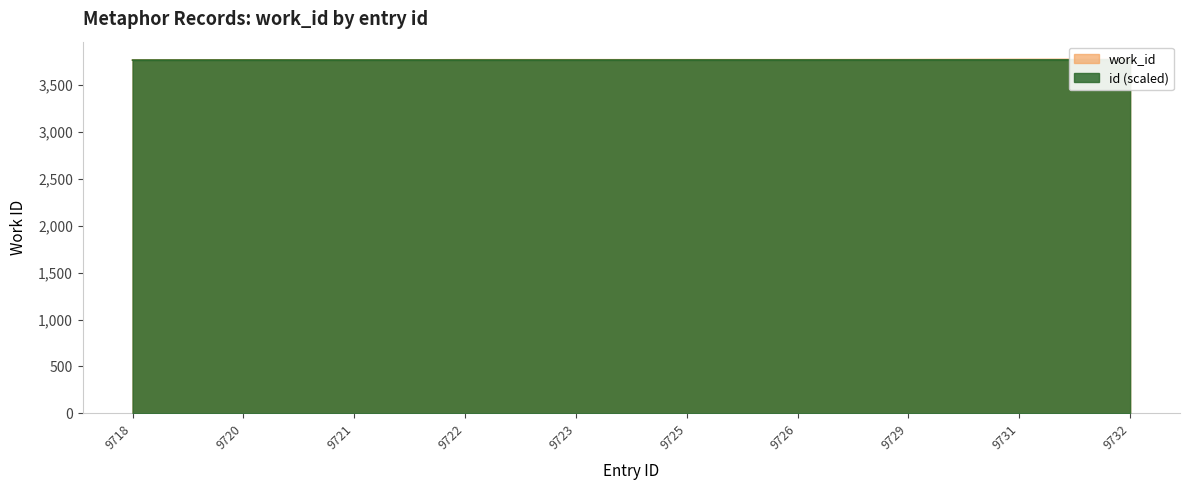

At which label does the data first exceed 3772?

9729